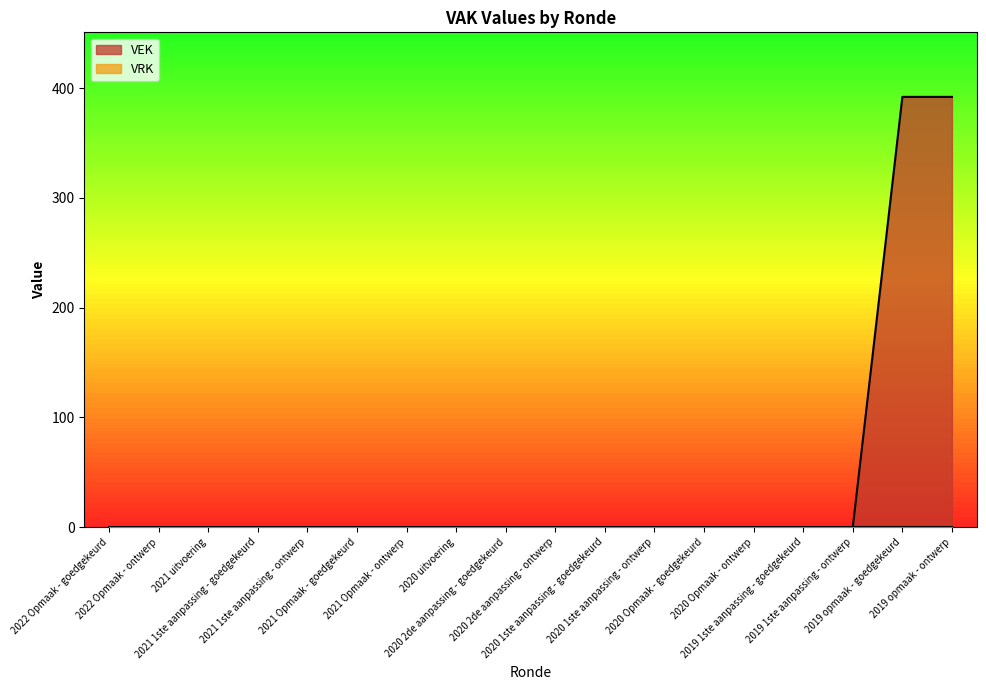

List the labels in order of value, smallest first.

2022 Opmaak - goedgekeurd, 2022 Opmaak - ontwerp, 2021 uitvoering, 2021 1ste aanpassing - goedgekeurd, 2021 1ste aanpassing - ontwerp, 2021 Opmaak - goedgekeurd, 2021 Opmaak - ontwerp, 2020 uitvoering, 2020 2de aanpassing - goedgekeurd, 2020 2de aanpassing - ontwerp, 2020 1ste aanpassing - goedgekeurd, 2020 1ste aanpassing - ontwerp, 2020 Opmaak - goedgekeurd, 2020 Opmaak - ontwerp, 2019 1ste aanpassing - goedgekeurd, 2019 1ste aanpassing - ontwerp, 2019 opmaak - goedgekeurd, 2019 opmaak - ontwerp